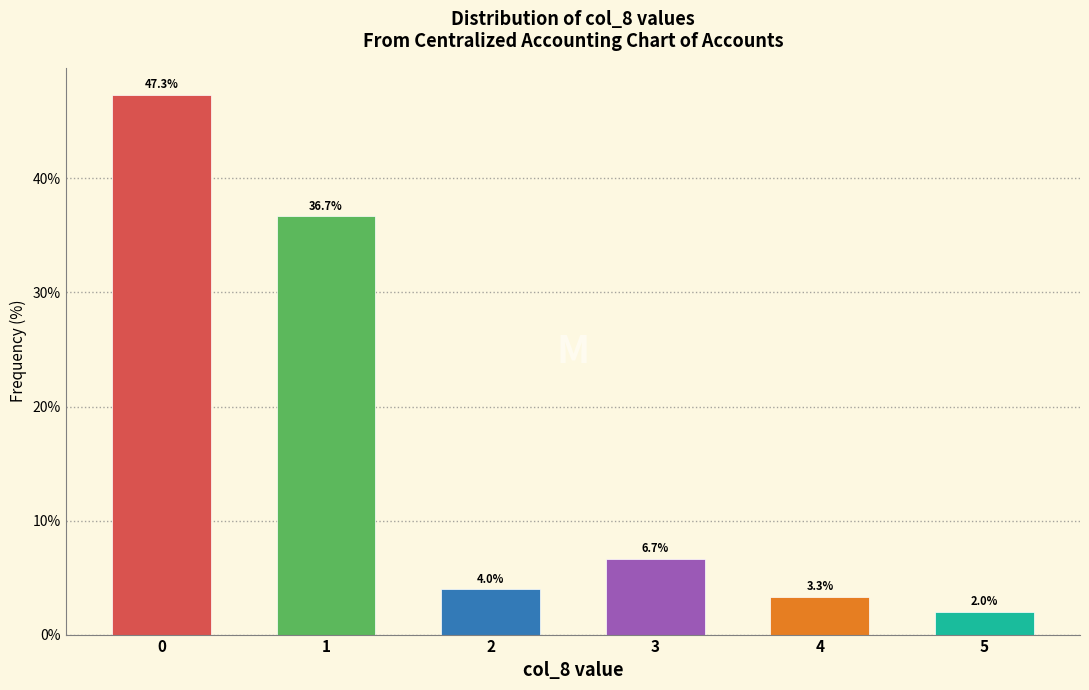

Reading right to left, what are all the values shown in this chart?

2.0	3.3	6.7	4.0	36.7	47.3